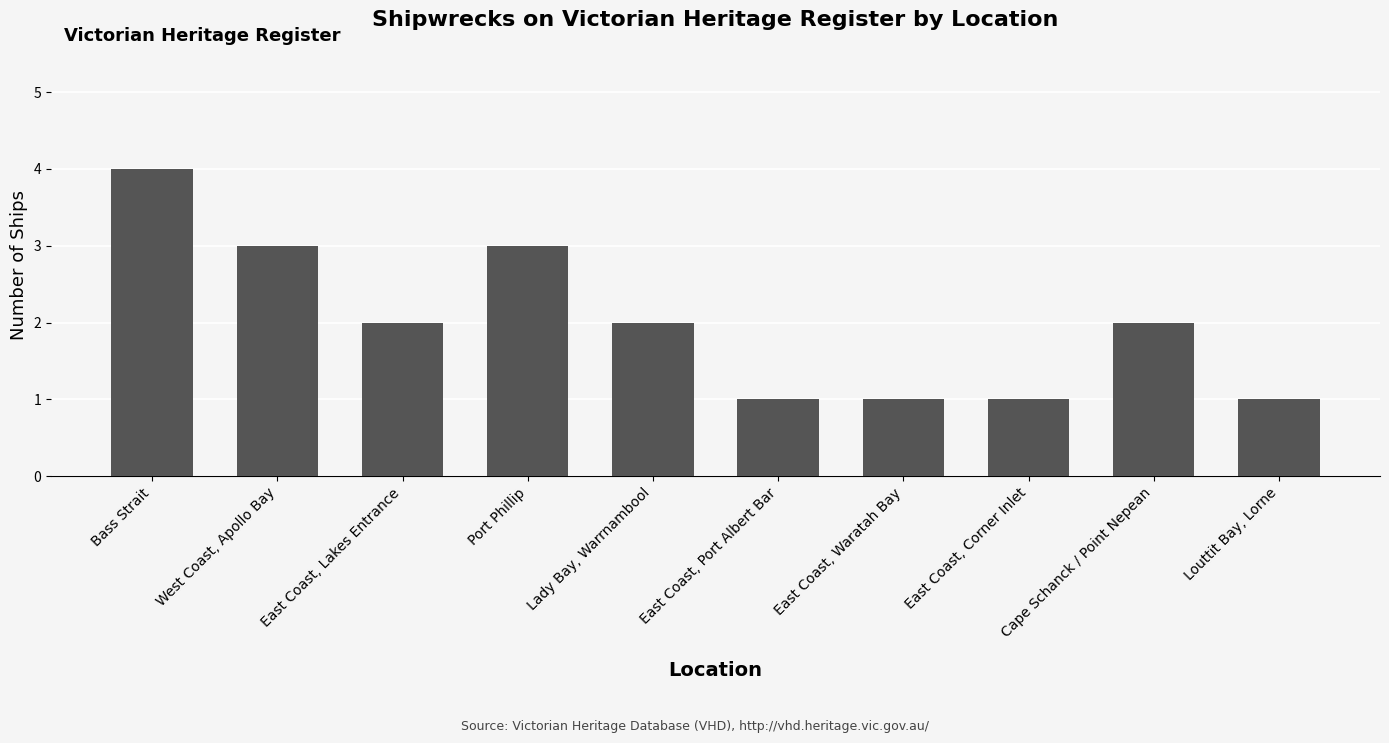

The chart shows a value of 2 at East Coast, Waratah Bay. True or false?

False